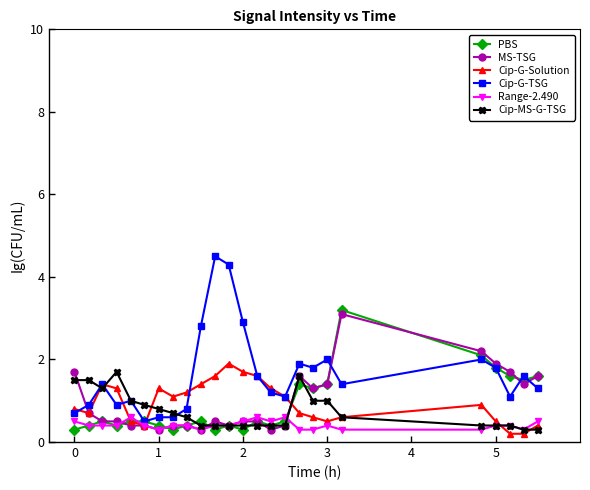

What is the lowest value of the Cip-G-TSG series?

0.5